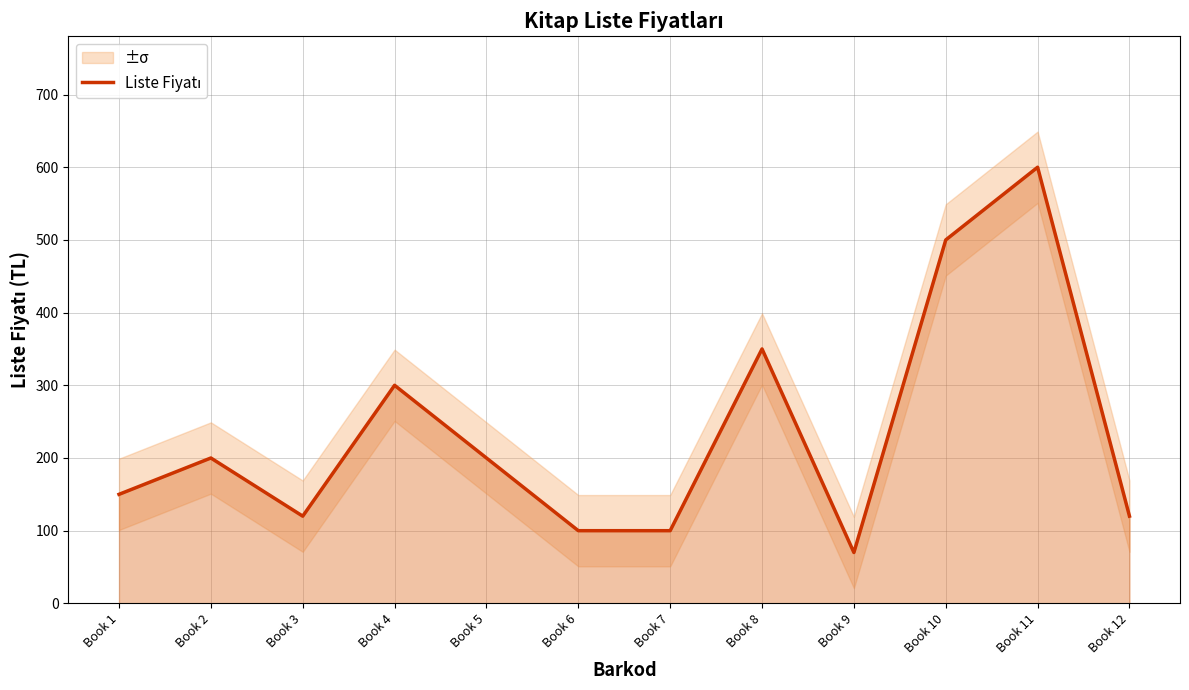

Is it true that the value at Book 8 is 484?

False